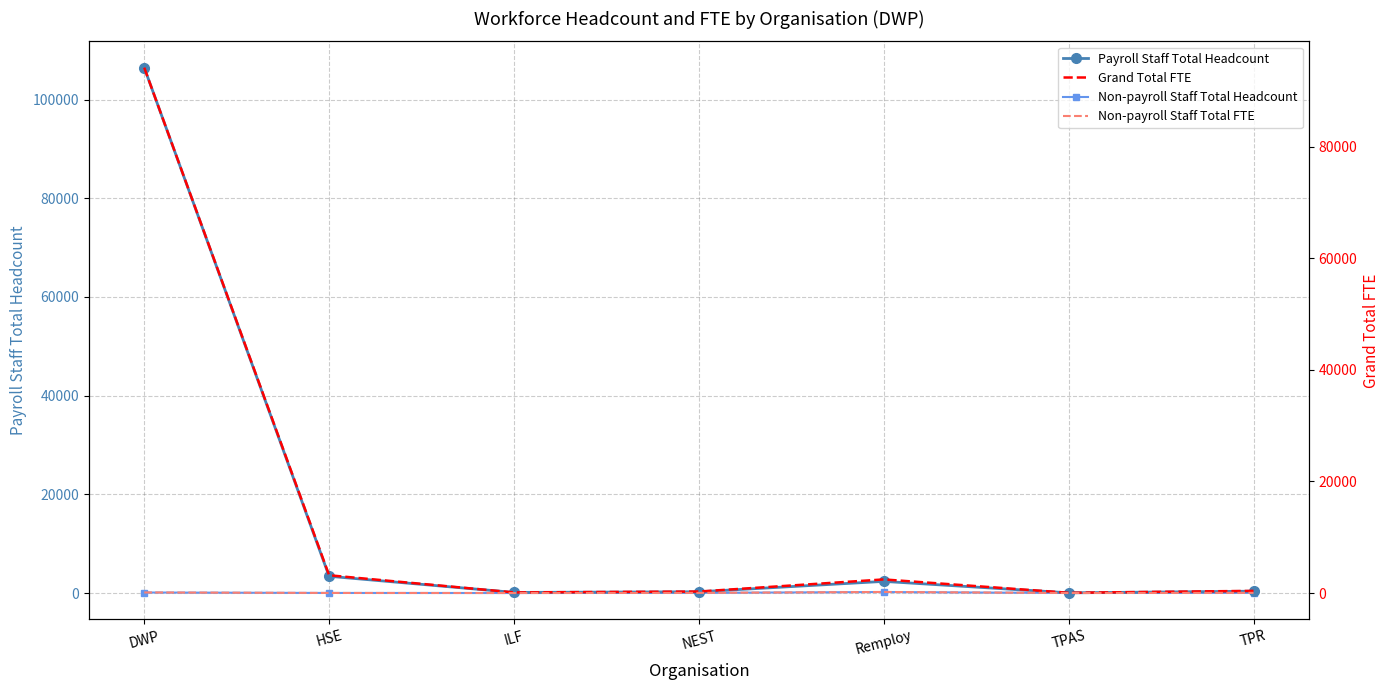

True or false: Non-payroll Staff Total Headcount and Payroll Staff Total Headcount intersect in this chart.

False